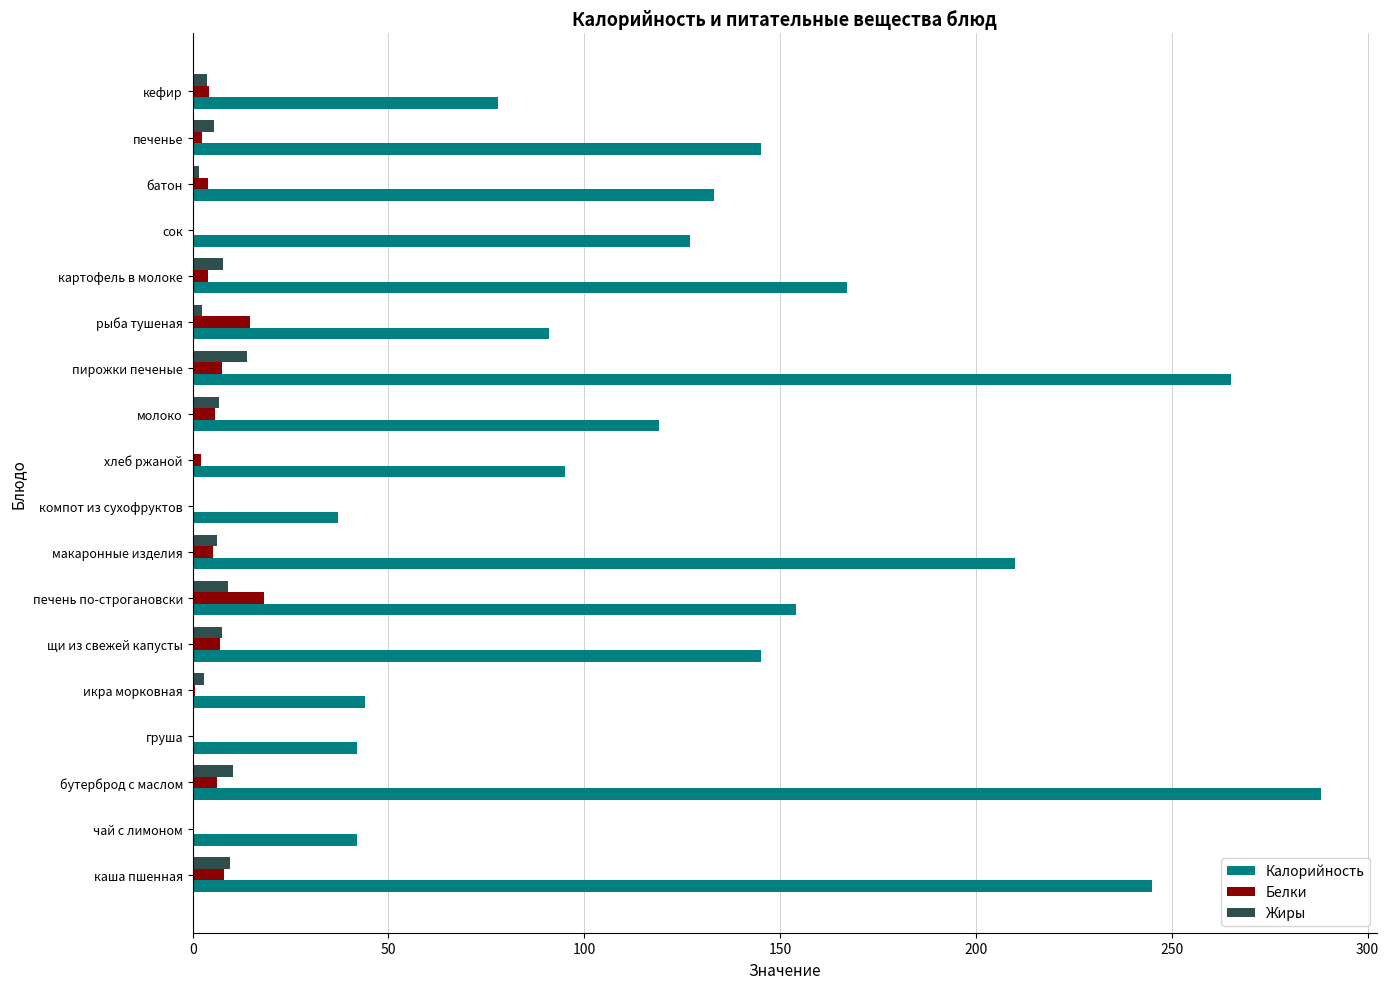

Is the value of Белки at пирожки печеные greater than the value of Жиры at сок?

Yes